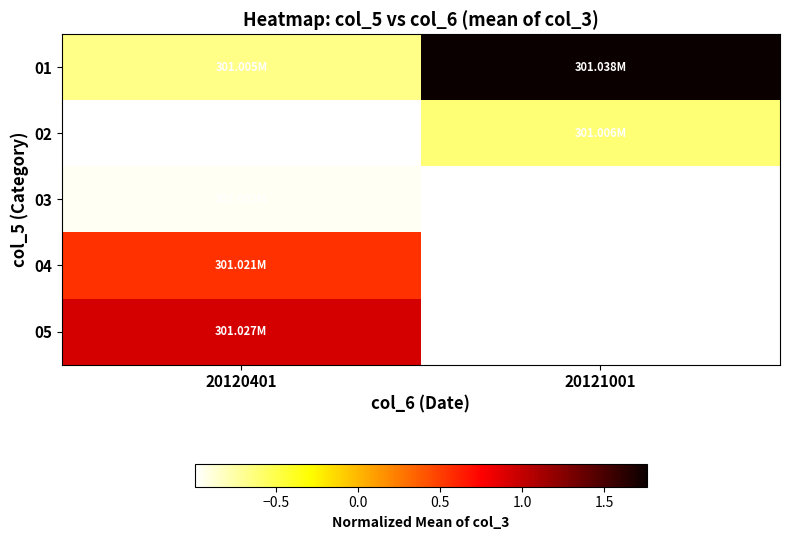

How many values in 03 are below zero?

1